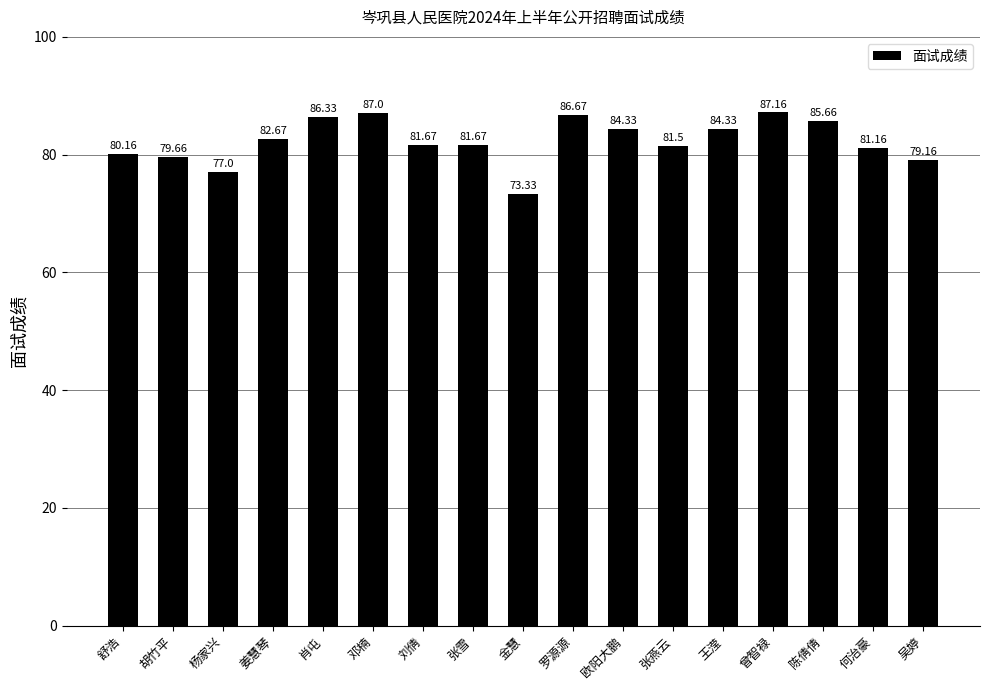

What is the maximum value shown in the chart?

87.2